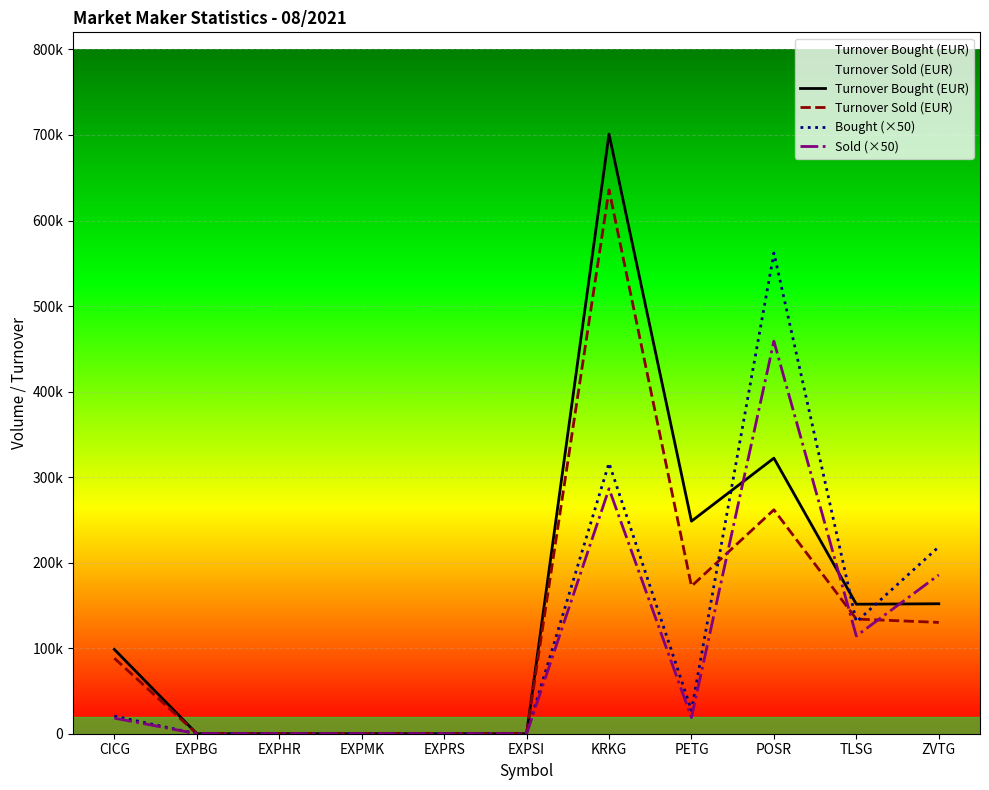

How many interior local valleys does the Sold (×50) series have?

2